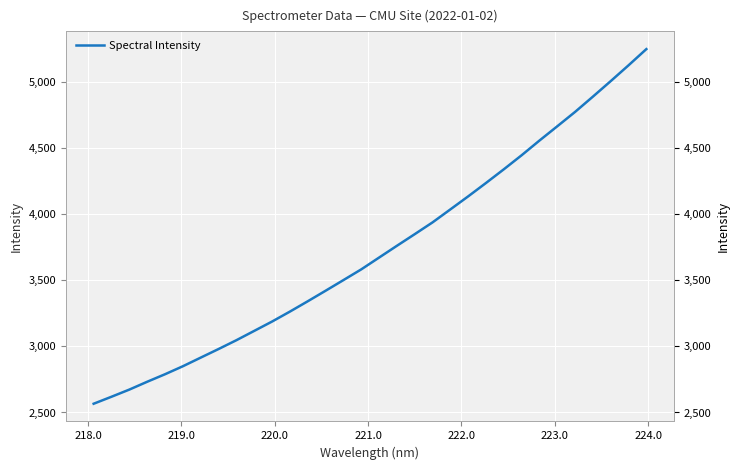

Is this an area chart (filled region under the line)?

No